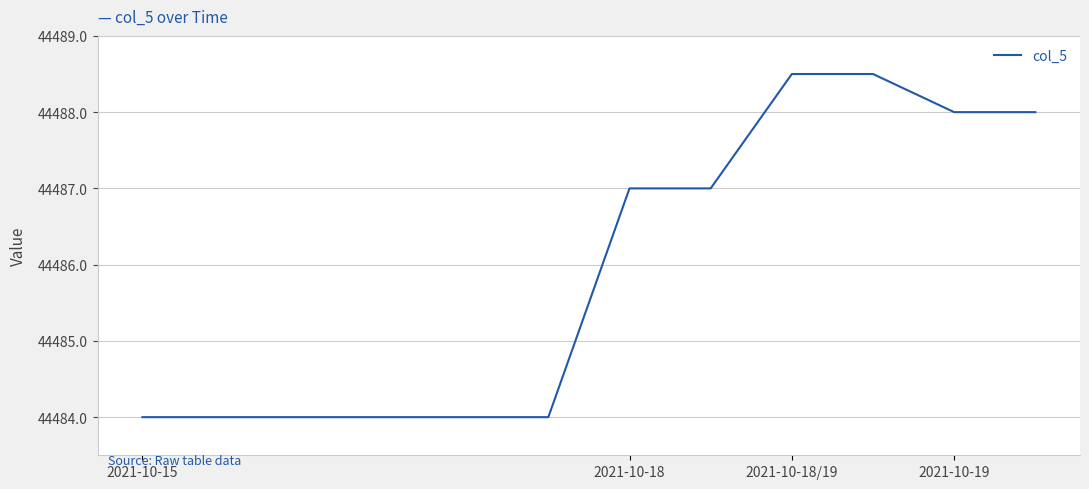

What is the smallest value displayed?

44484.0